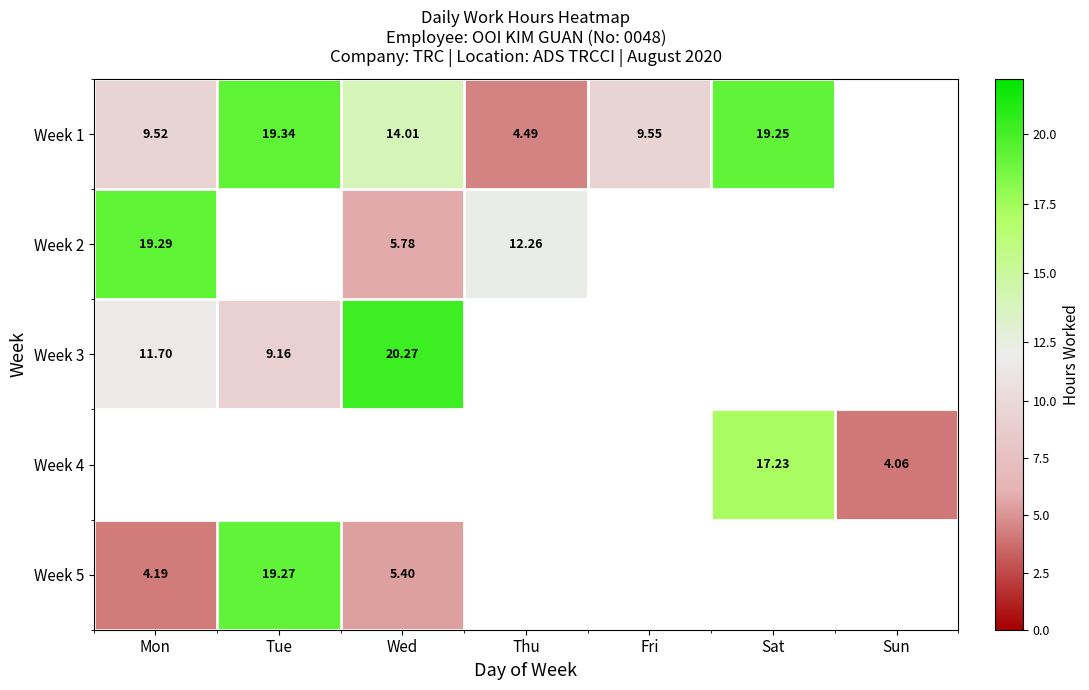

Rank the series at Wed from highest to lowest value.

Week 3, Week 1, Week 2, Week 4, Week 5